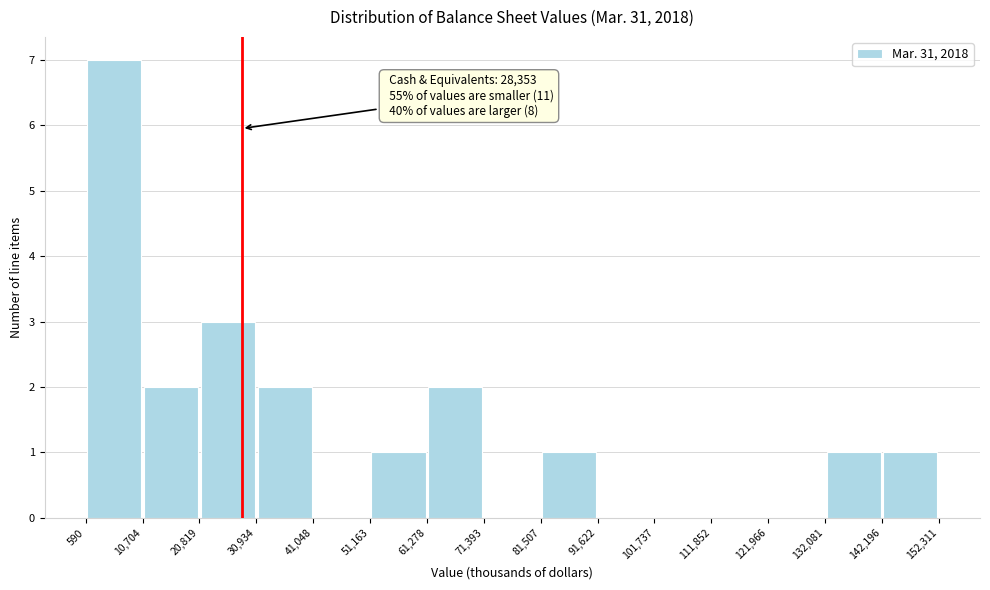

Which range on the x-axis has the tallest bar?

590 to 10,704